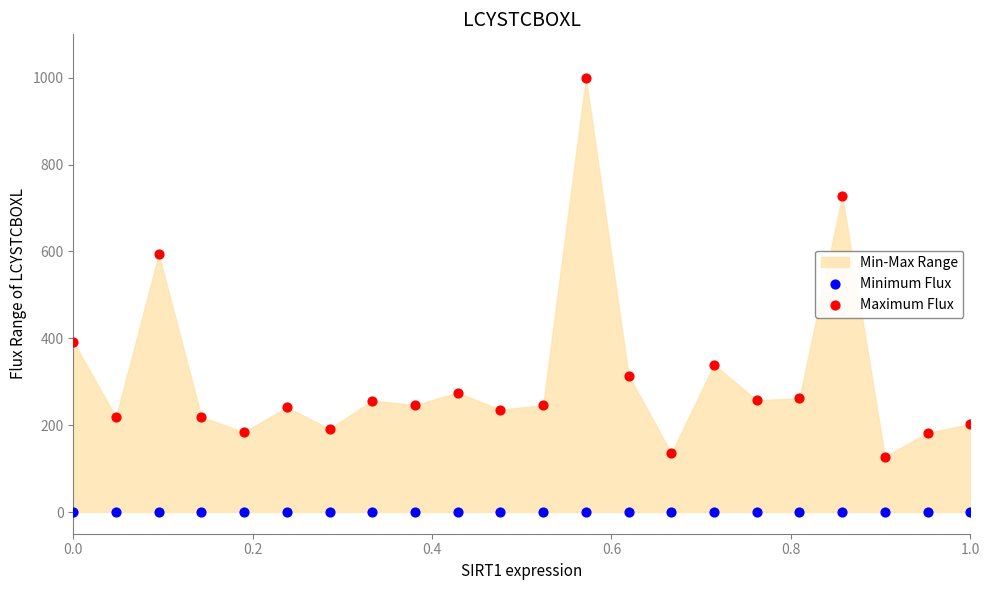

Which series contains the lowest Y value?

Minimum Flux